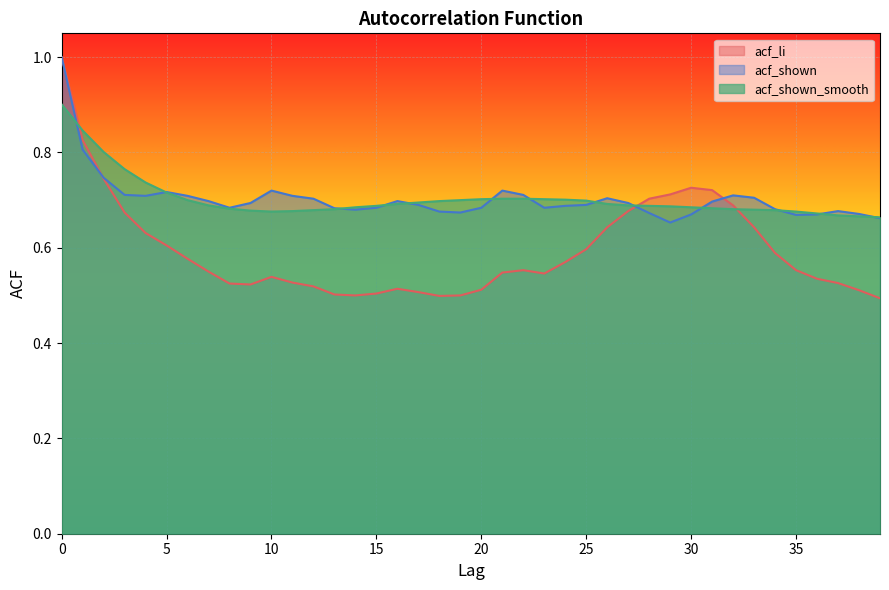

How many lines are shown in the chart?

3